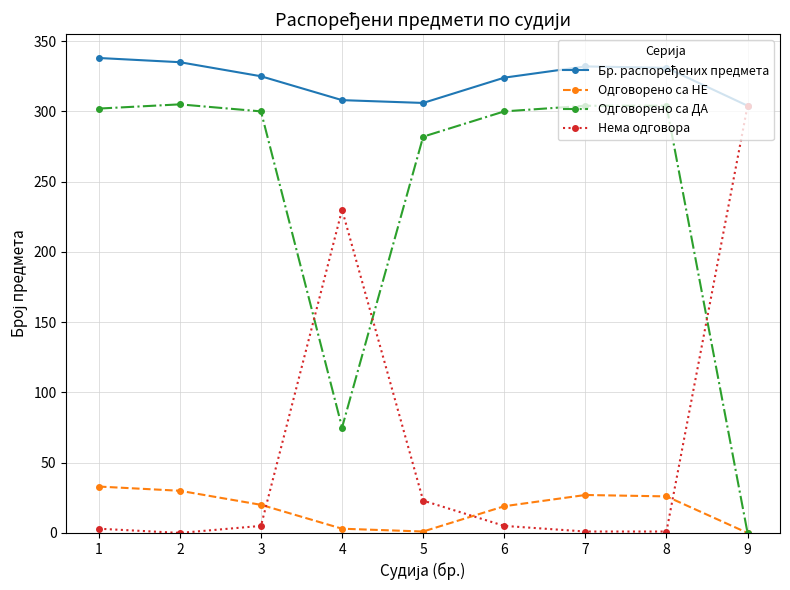

How many positive values does the Одговорено са ДА series have?

8